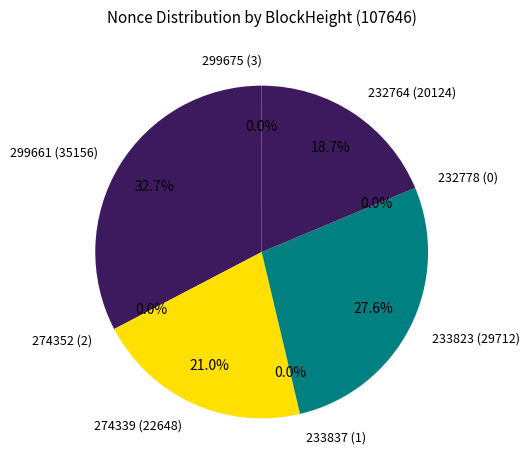

To the nearest percent, what is the difference between the 299661 and 274352 slice percentages?

33%